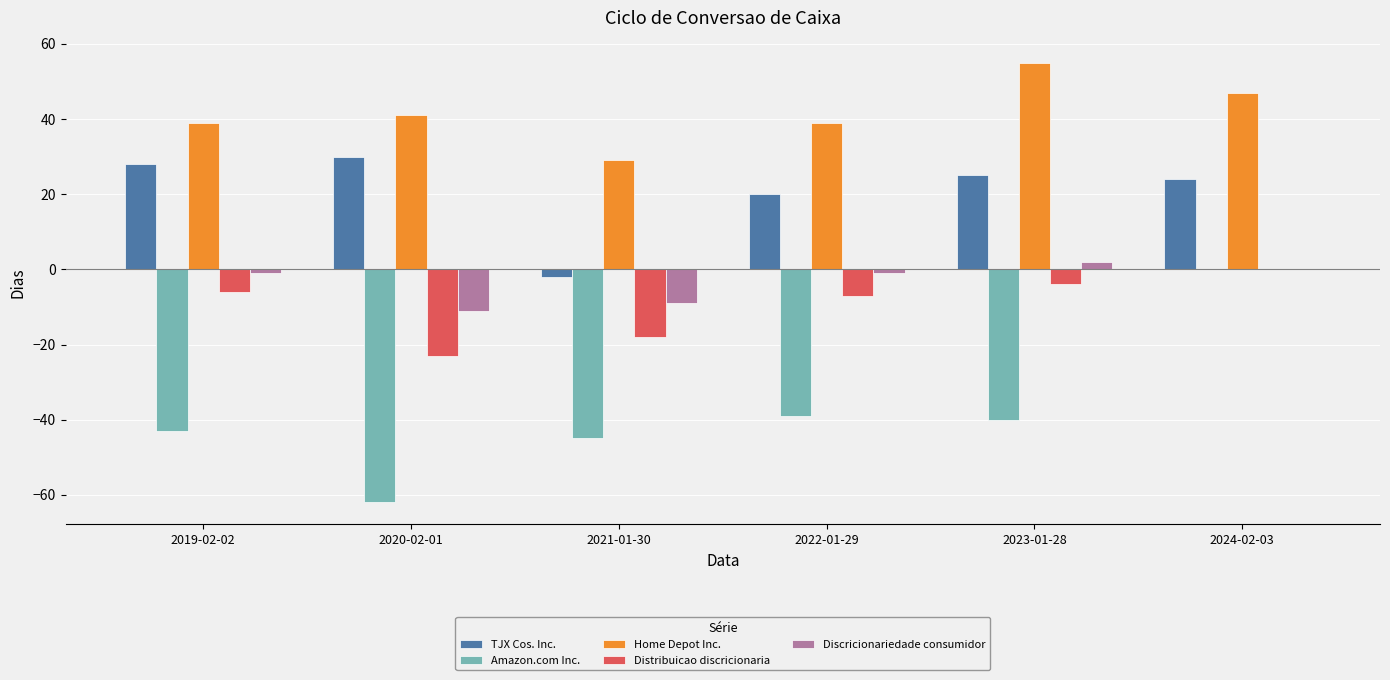

The value of TJX Cos. Inc. at 2020-02-01 is 30. True or false?

True